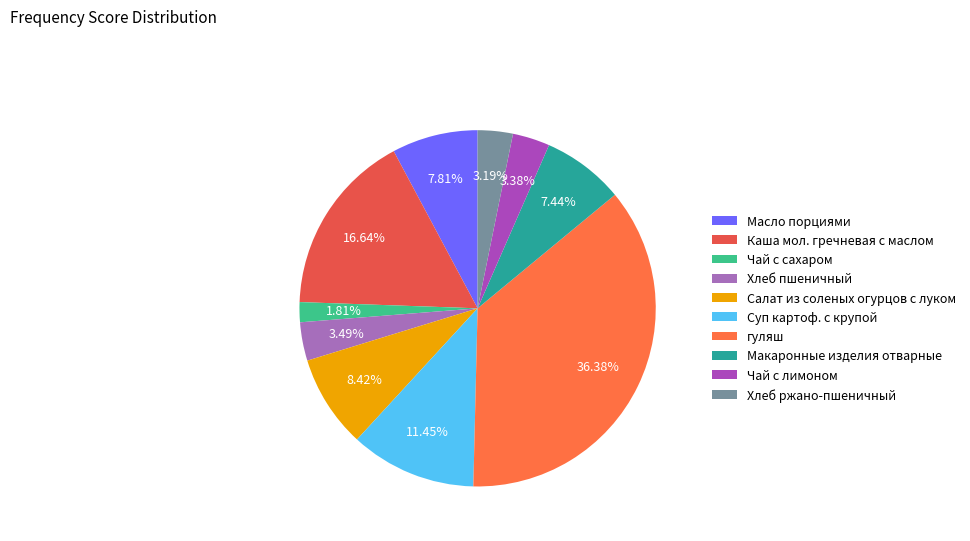

What percentage is the Хлеб пшеничный slice, to the nearest percent?

3%